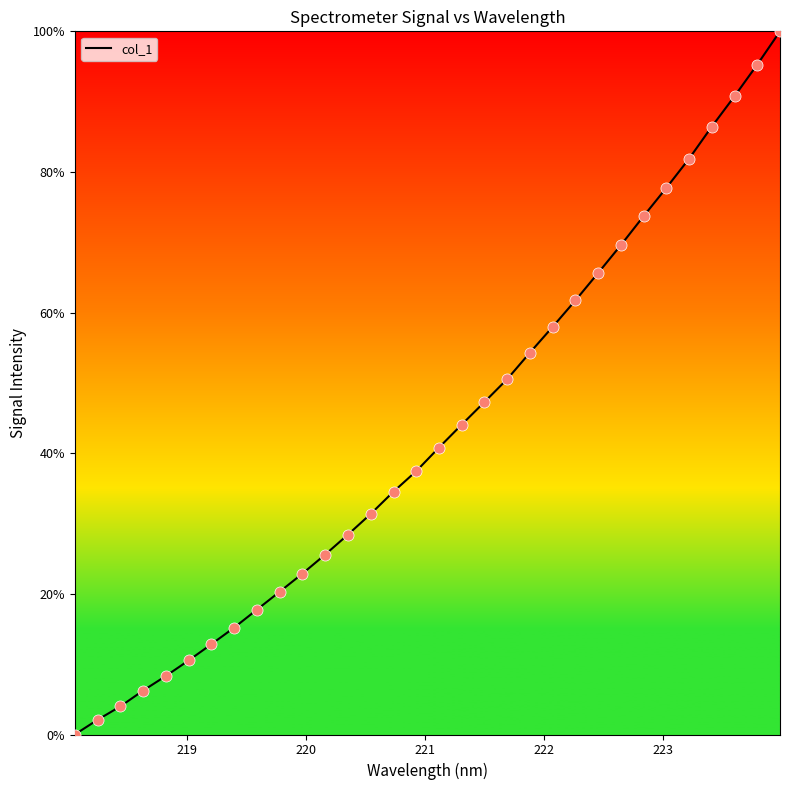

What is the difference between the maximum and minimum values?

100.0